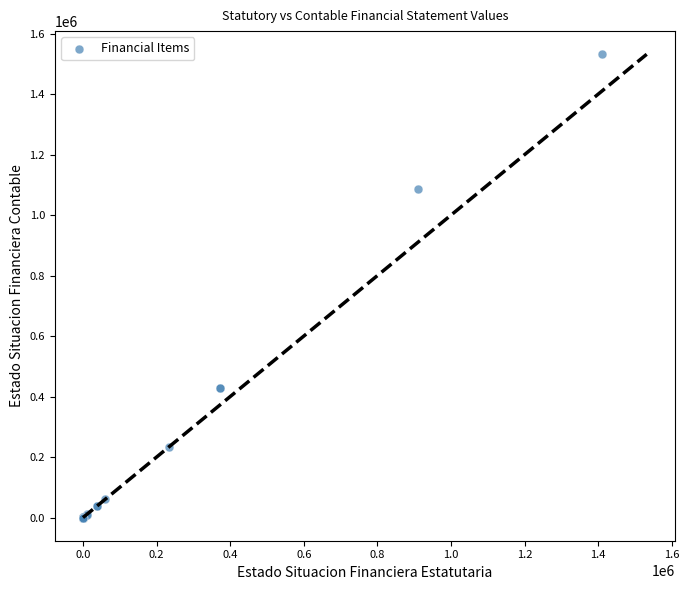

What Y value in the scatter plot is closest to 765813?

1084921.8